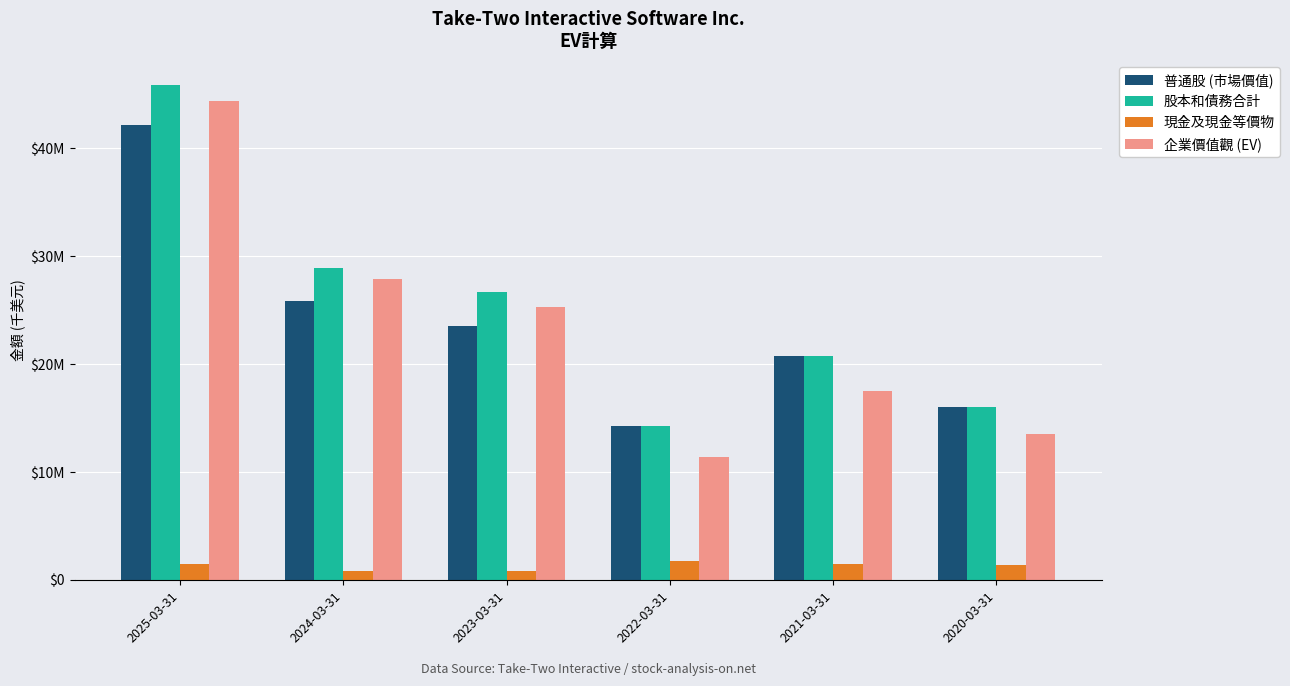

What is the label of the 2nd bar from the right?

2021-03-31